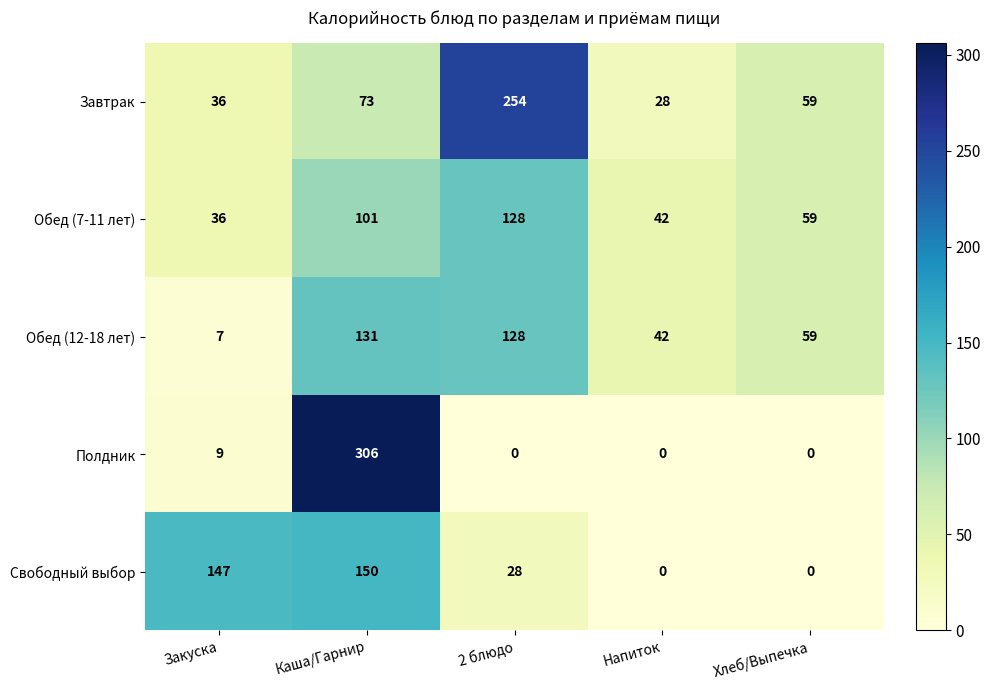

How many data points in Свободный выбор are less than 28?

2